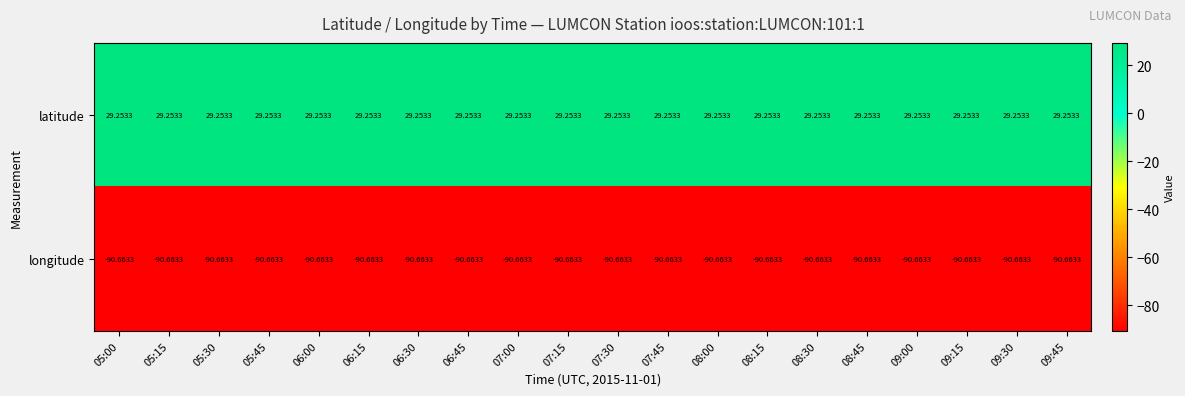

Is the value of longitude at 06:30 greater than the value of latitude at 09:15?

No